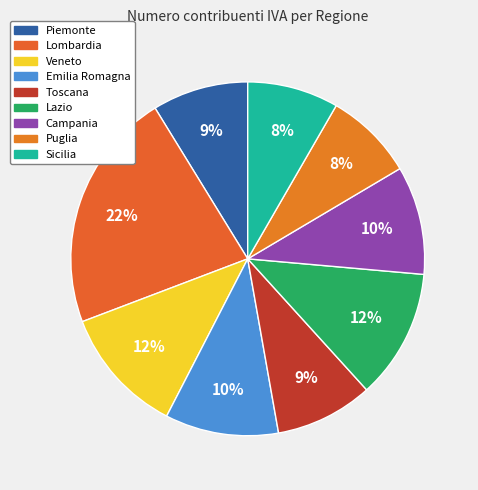

What is the smallest slice in the pie chart?

Puglia